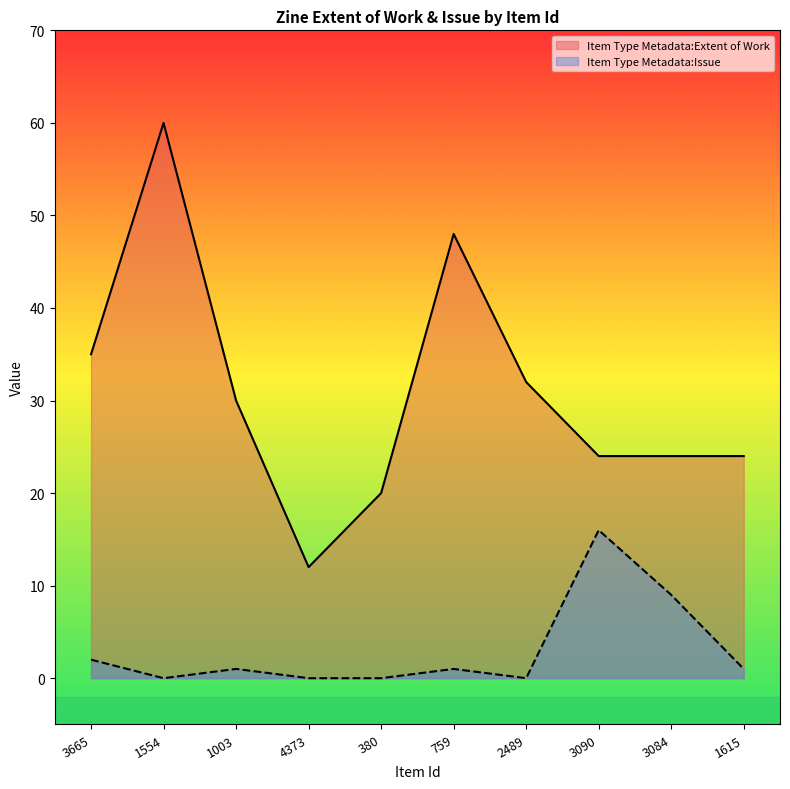

What are all the series names shown in the legend?

Item Type Metadata:Extent of Work, Item Type Metadata:Issue